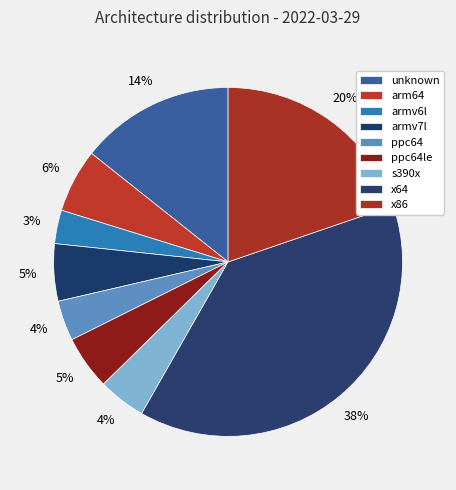

Which slice is the smallest?

armv6l